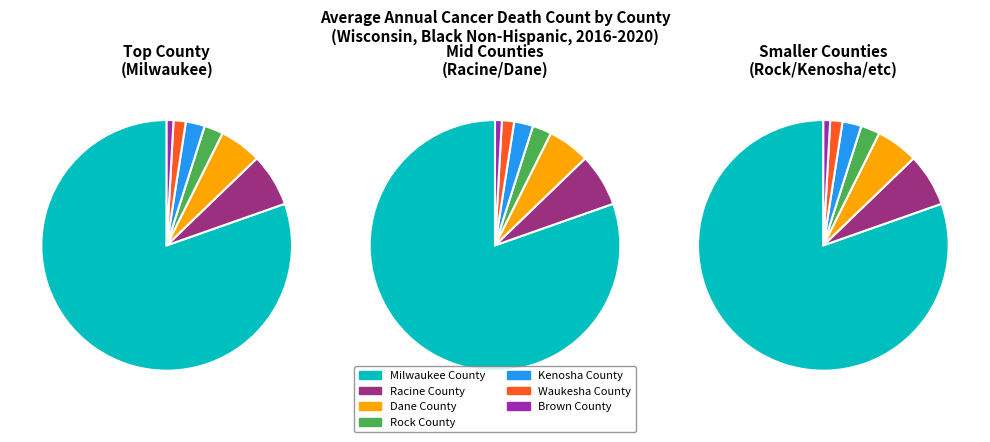

Which category has the smallest portion of the pie?

Brown County